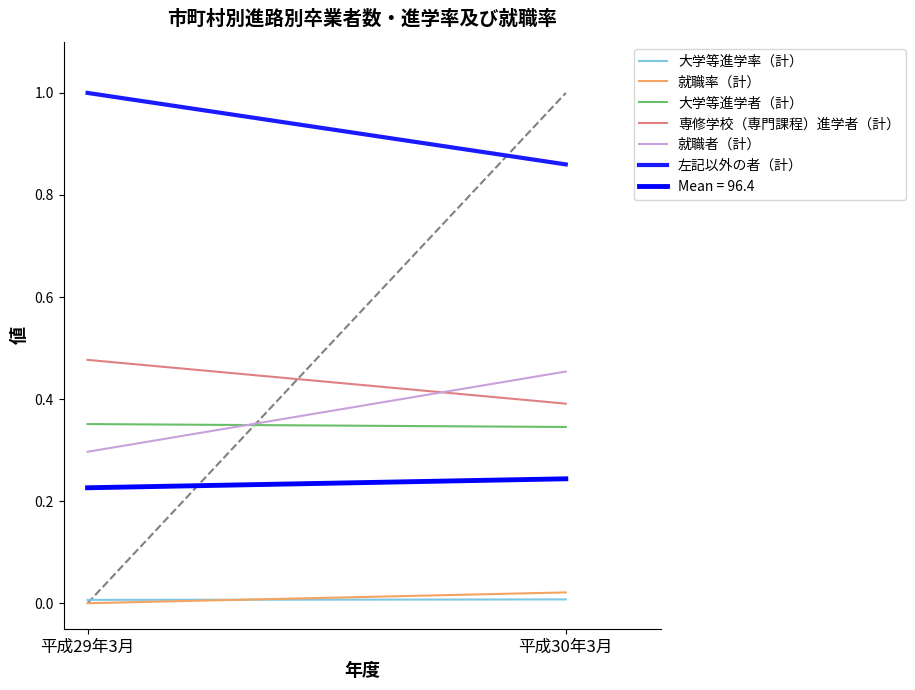

At which category is the sum across all series the highest?

平成29年3月